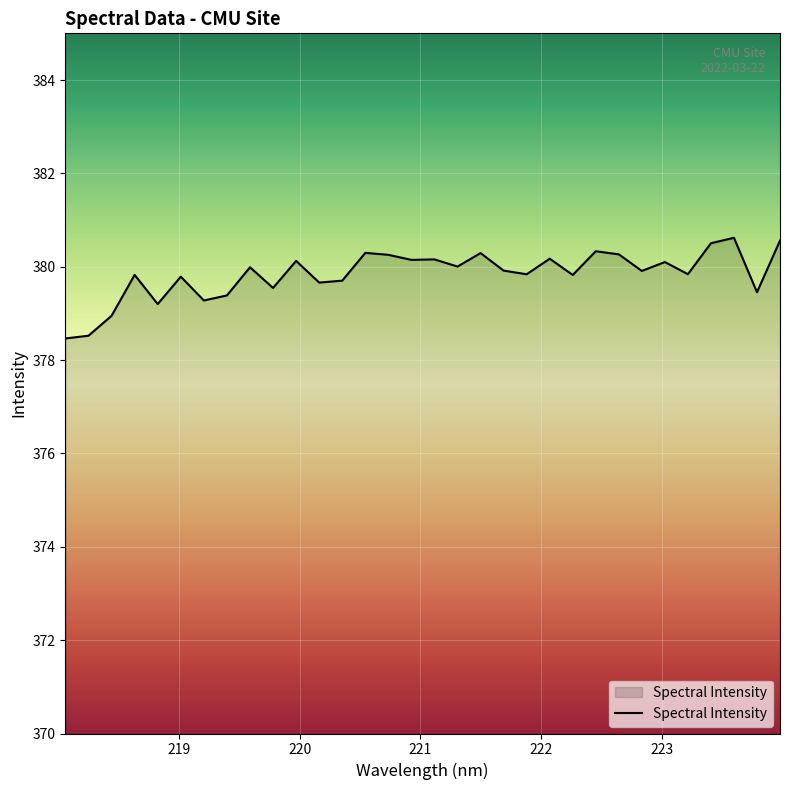

What is the greatest value displayed?

380.6